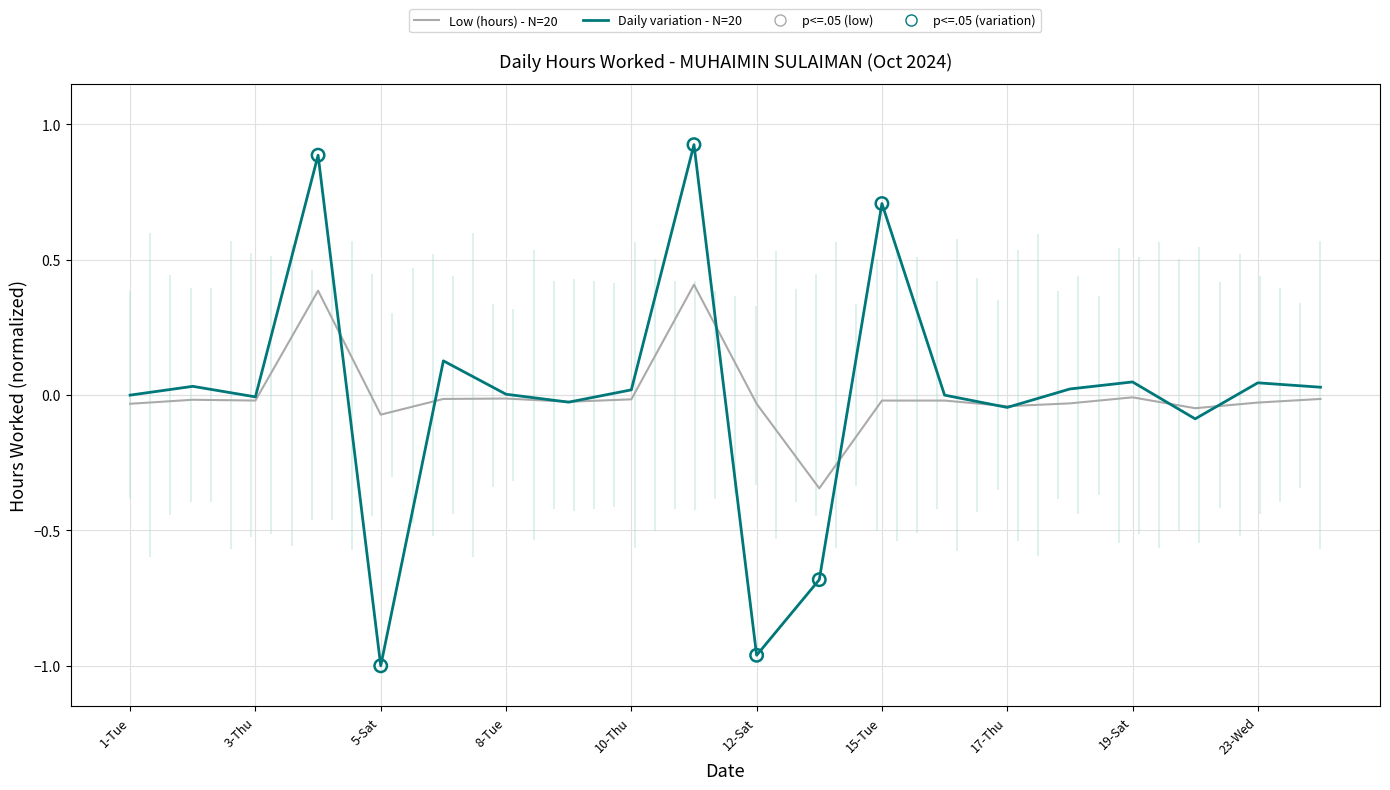

Which series has the largest total across all categories?

Daily variation